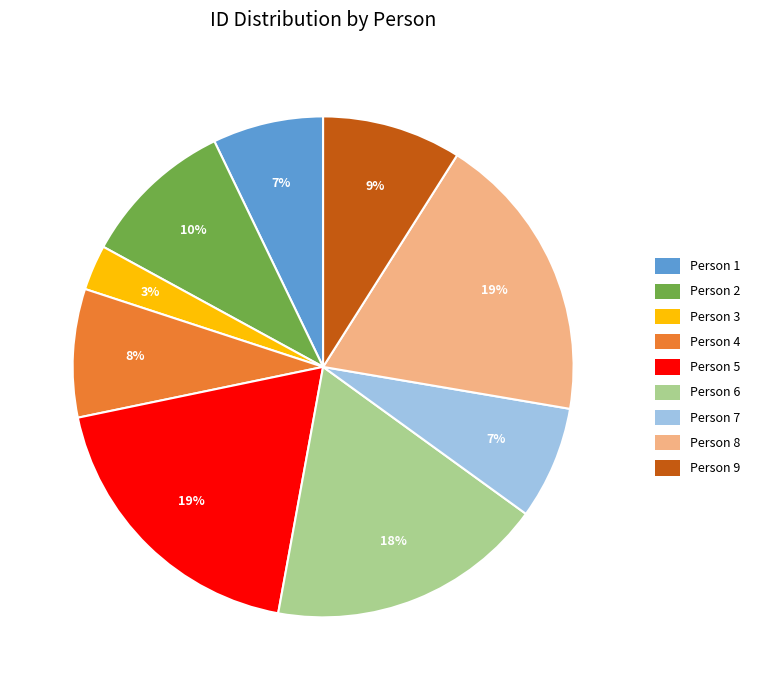

Is there any slice that represents more than half of the pie?

No